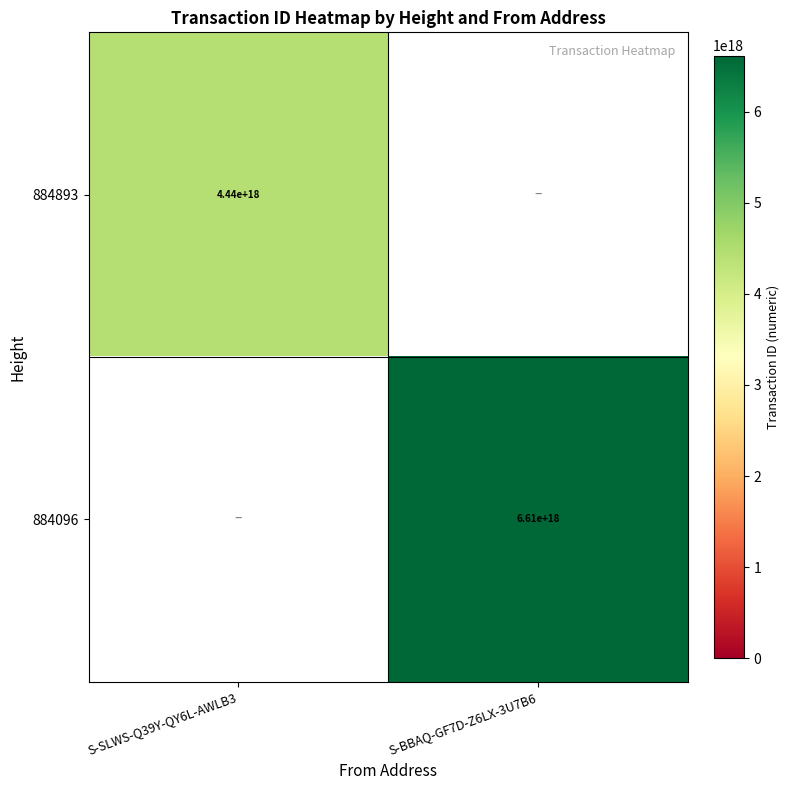

Is the value of 884893 at S-SLWS-Q39Y-QY6L-AWLB3 greater than the value of 884096 at S-BBAQ-GF7D-Z6LX-3U7B6?

No